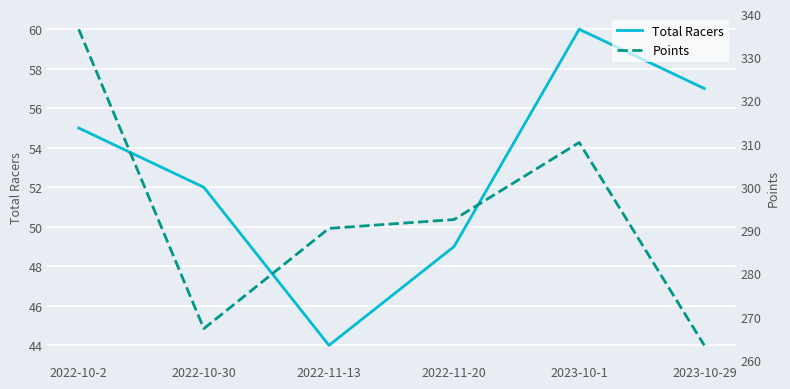

List the labels in order of Total Racers value, smallest first.

2022-11-13, 2022-11-20, 2022-10-30, 2022-10-2, 2023-10-29, 2023-10-1